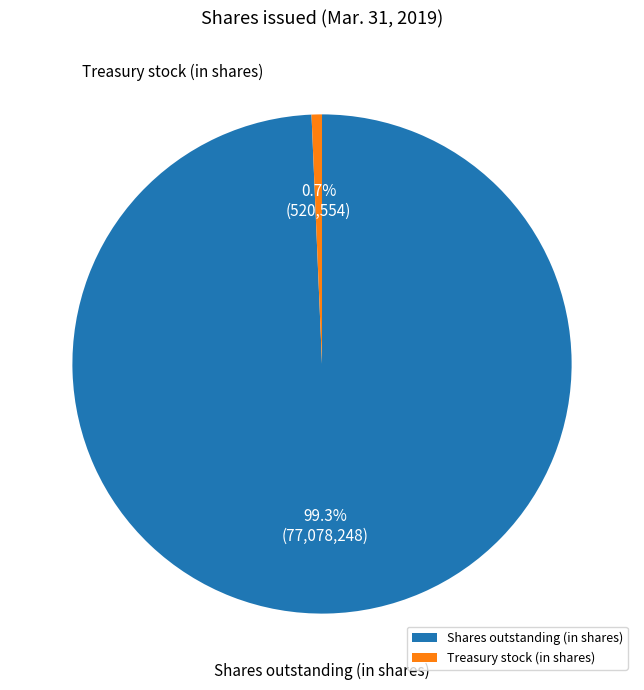

Does Treasury stock (in shares) represent more than half of the total?

No